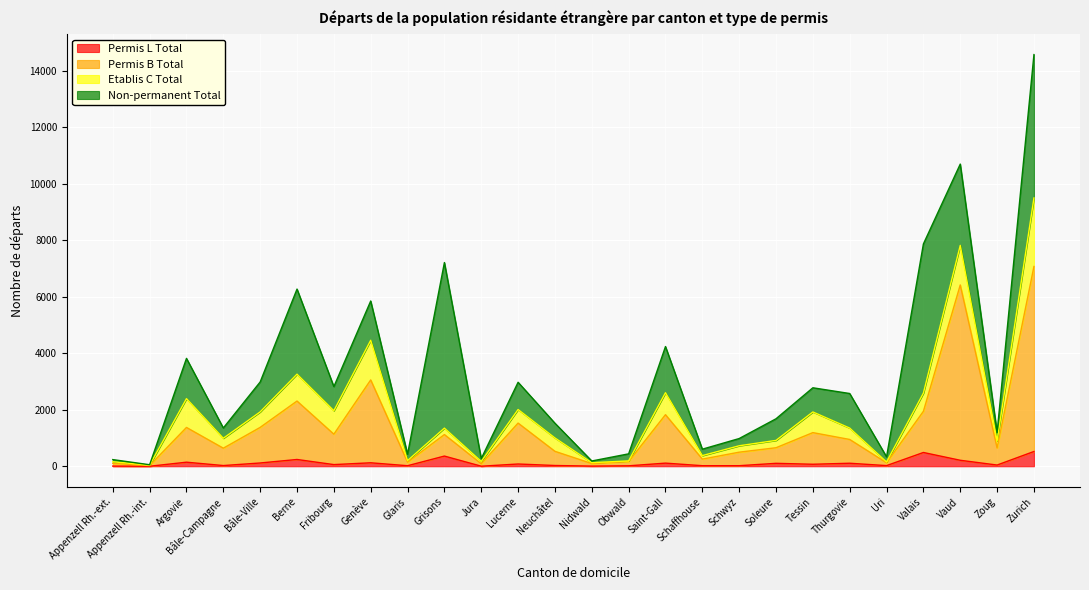

What is the maximum value shown in the chart?

7076